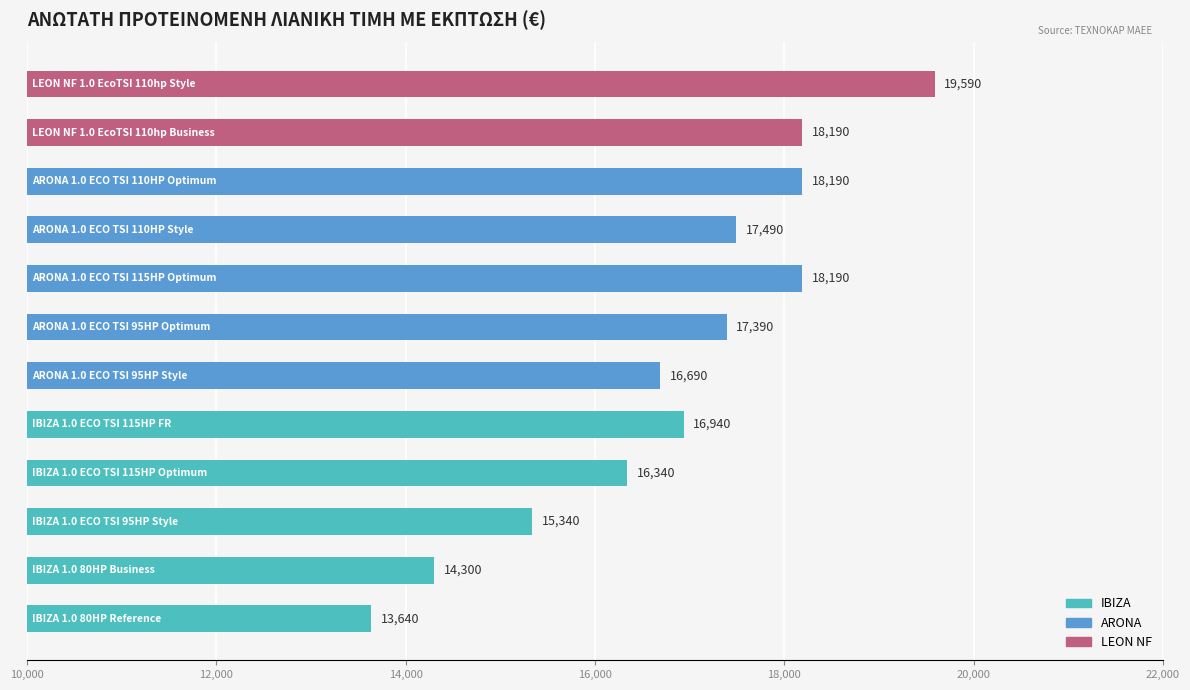

What is the greatest value displayed?

19590